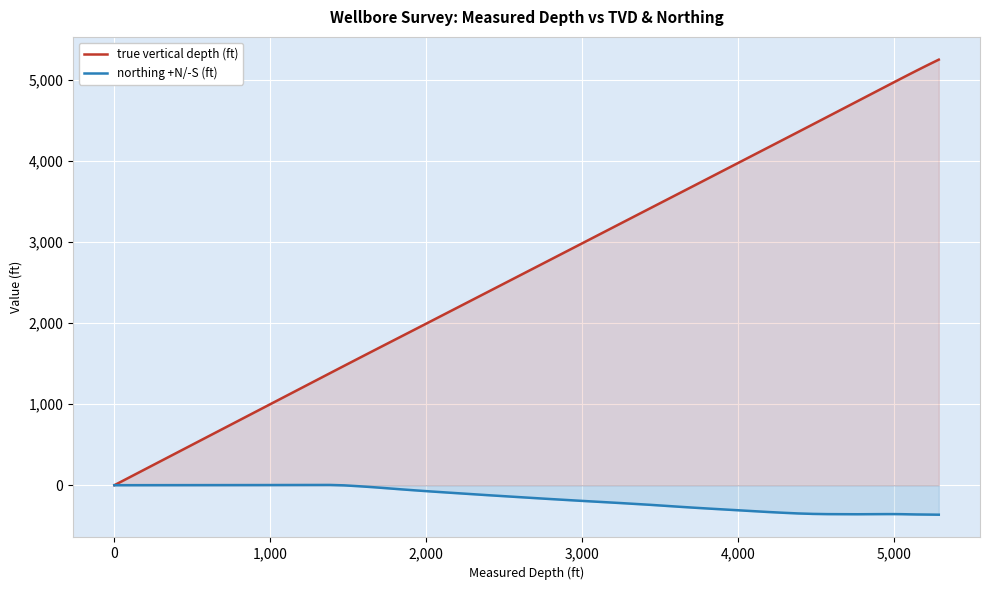

Which series has the largest total across all categories?

true vertical depth (ft)